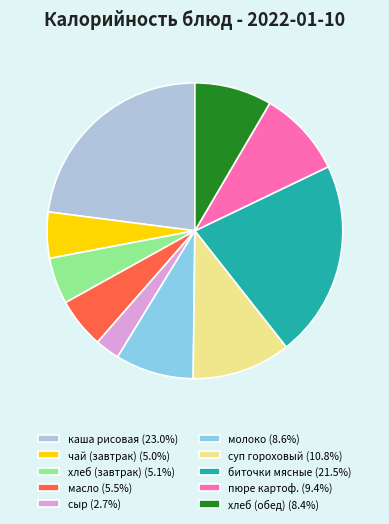

Is there any slice that represents more than half of the pie?

No